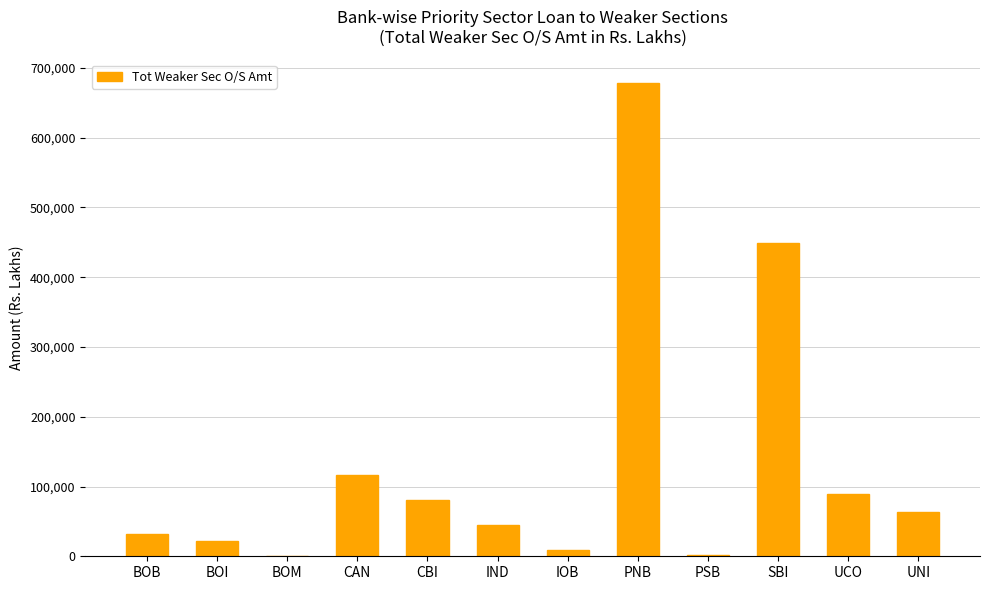

Count the number of categories in the chart.

12